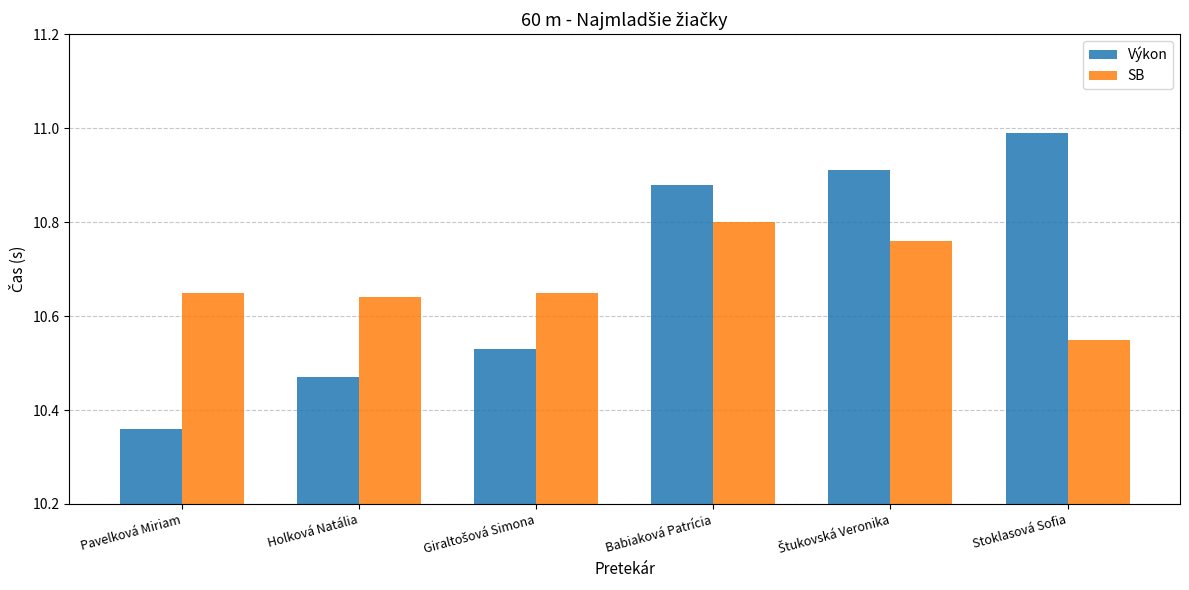

The SB series shows 2.7 at Babiaková Patrícia. True or false?

False